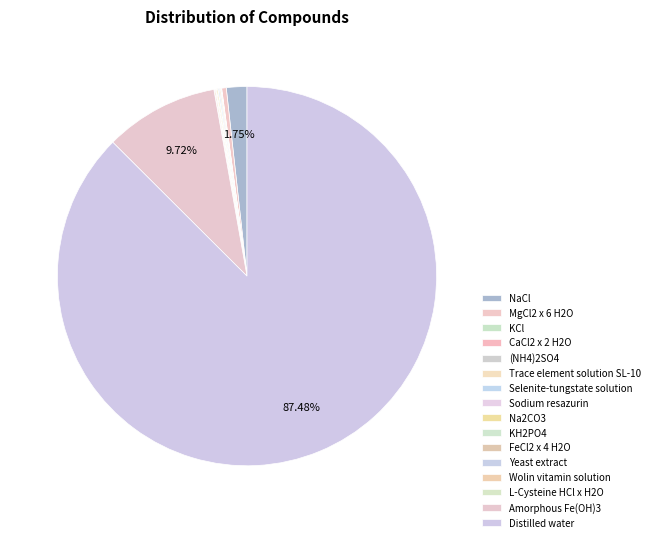

Which slice is the largest?

Distilled water